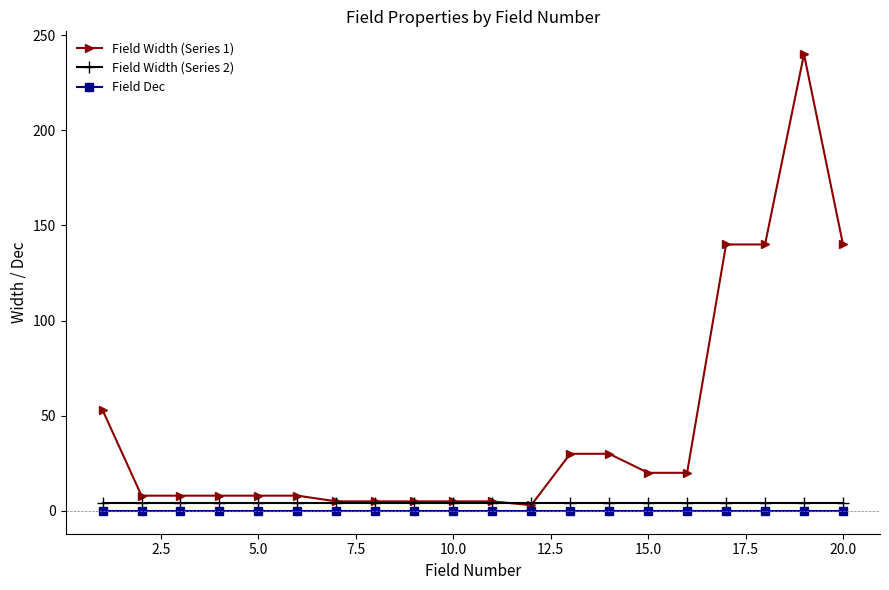

What is the maximum value shown in the chart?

240